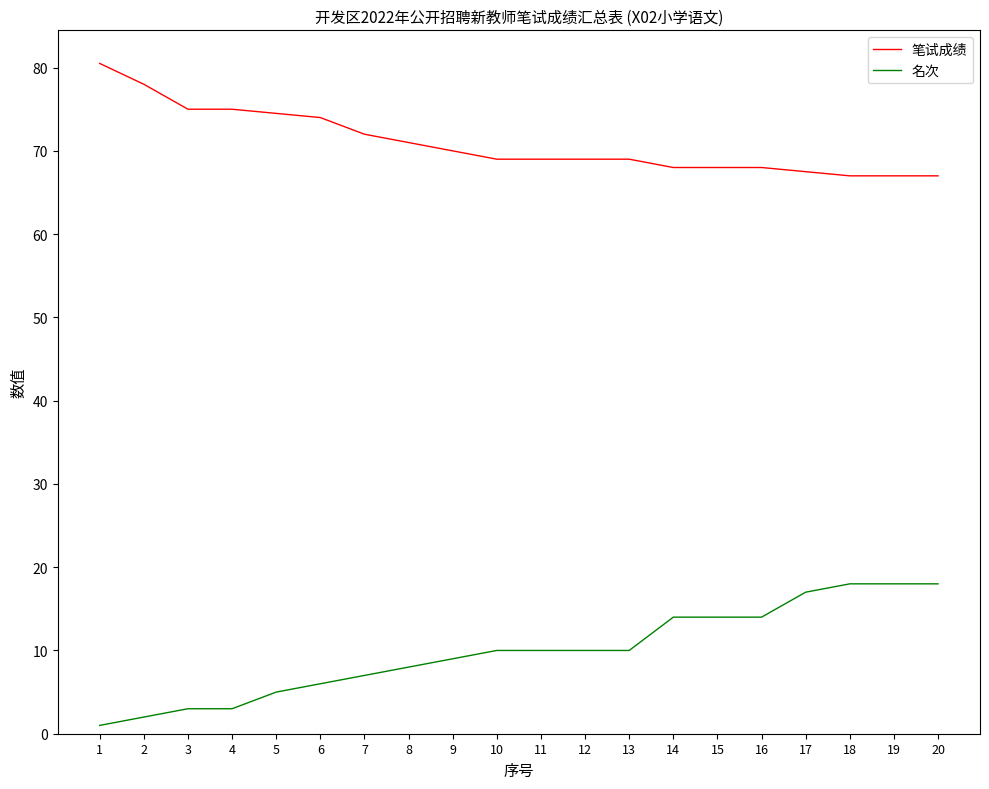

What is the maximum value for 笔试成绩?

80.5